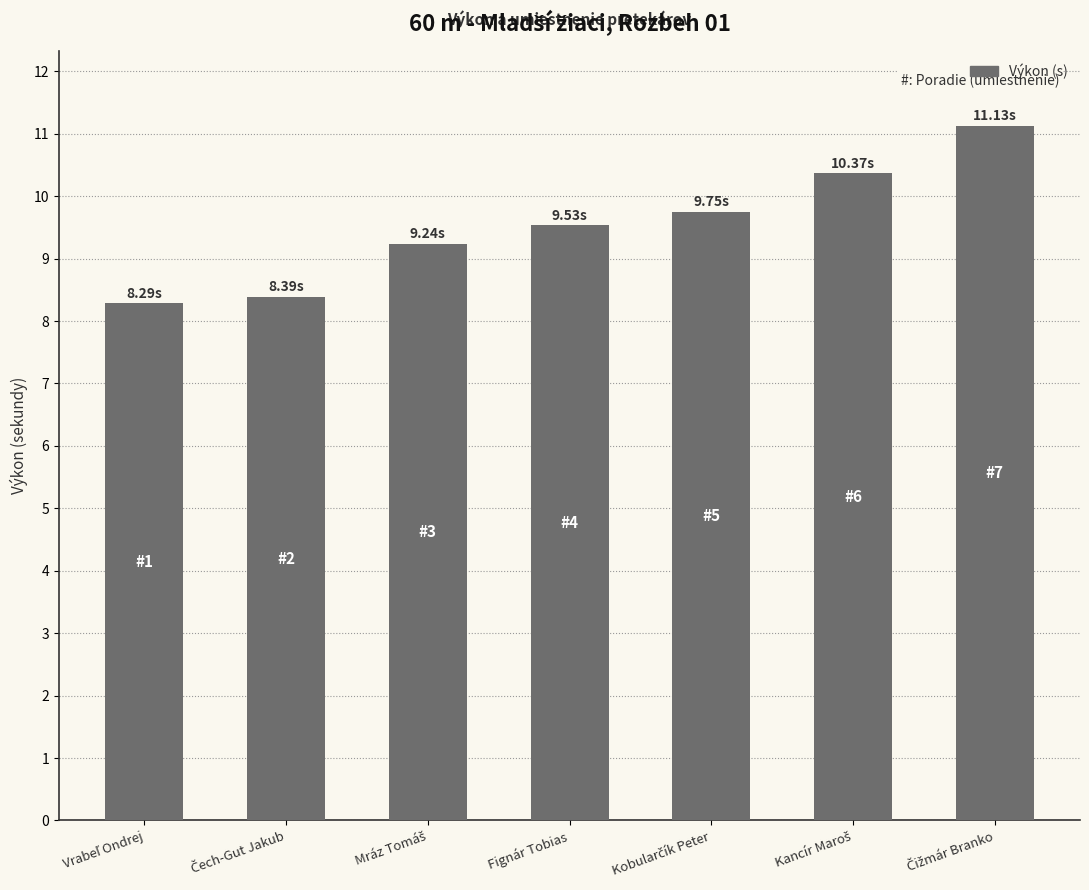

What is the difference between the second highest and minimum values?

2.1